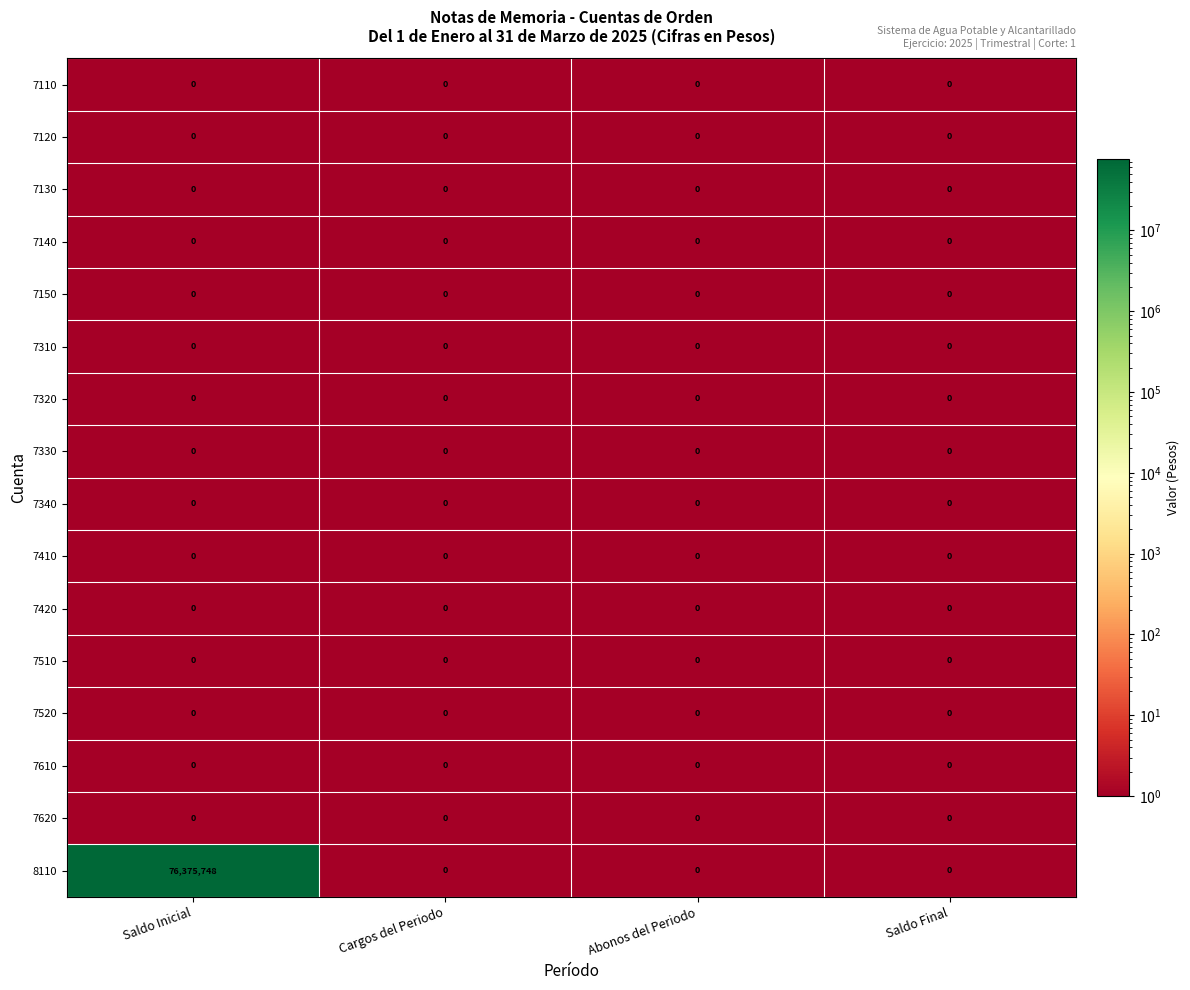

The 7130 series shows 0 at Saldo Inicial. True or false?

True